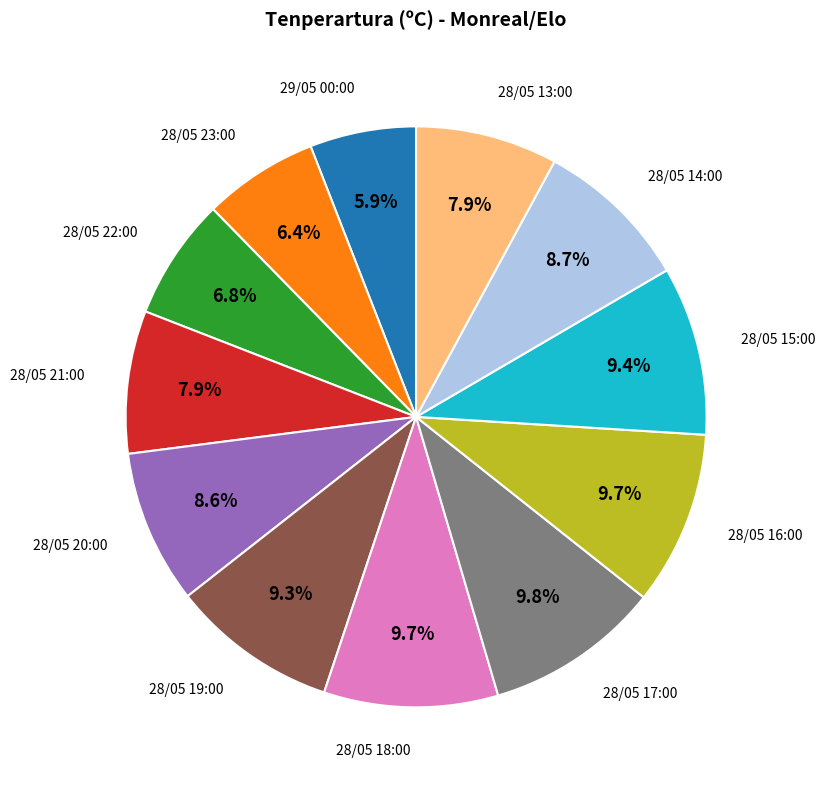

Count the number of slices in the pie.

12